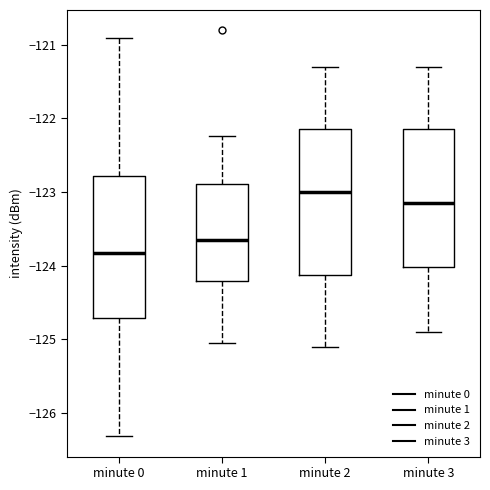

Reading left to right, transcribe this box plot: for each box, give where its median line is, the range the box spans, and where its two whiskers end, as read against the y-axis. The values are not printed on the chart, so give them approximately, as read against the axis.

minute 0: median -123.8, box -124.7 to -122.8, whiskers -126.3 to -120.9
minute 1: median -123.6, box -124.2 to -122.9, whiskers -125.1 to -122.2
minute 2: median -123.0, box -124.1 to -122.1, whiskers -125.1 to -121.3
minute 3: median -123.1, box -124.0 to -122.1, whiskers -124.9 to -121.3